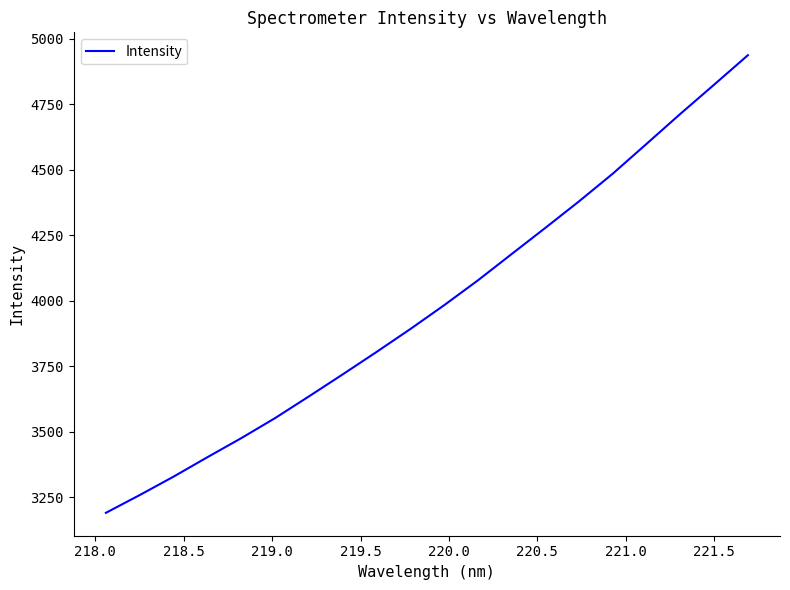

What is the difference between the maximum and minimum values?

1746.7